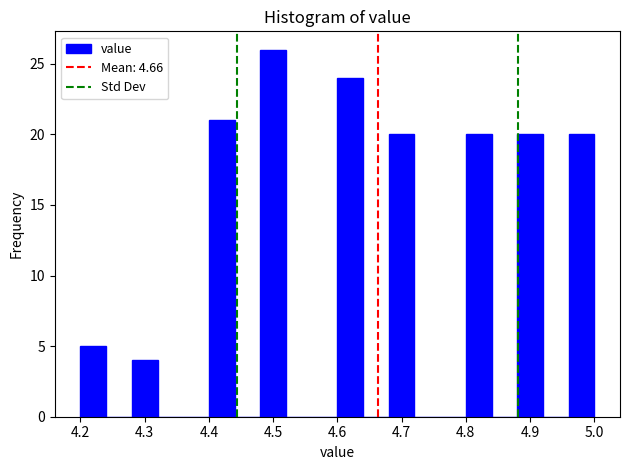

How tall is the bar that spans 4.48 to 4.52 on the x-axis? The values are not printed on the chart, so give them approximately, as read against the axis.

26